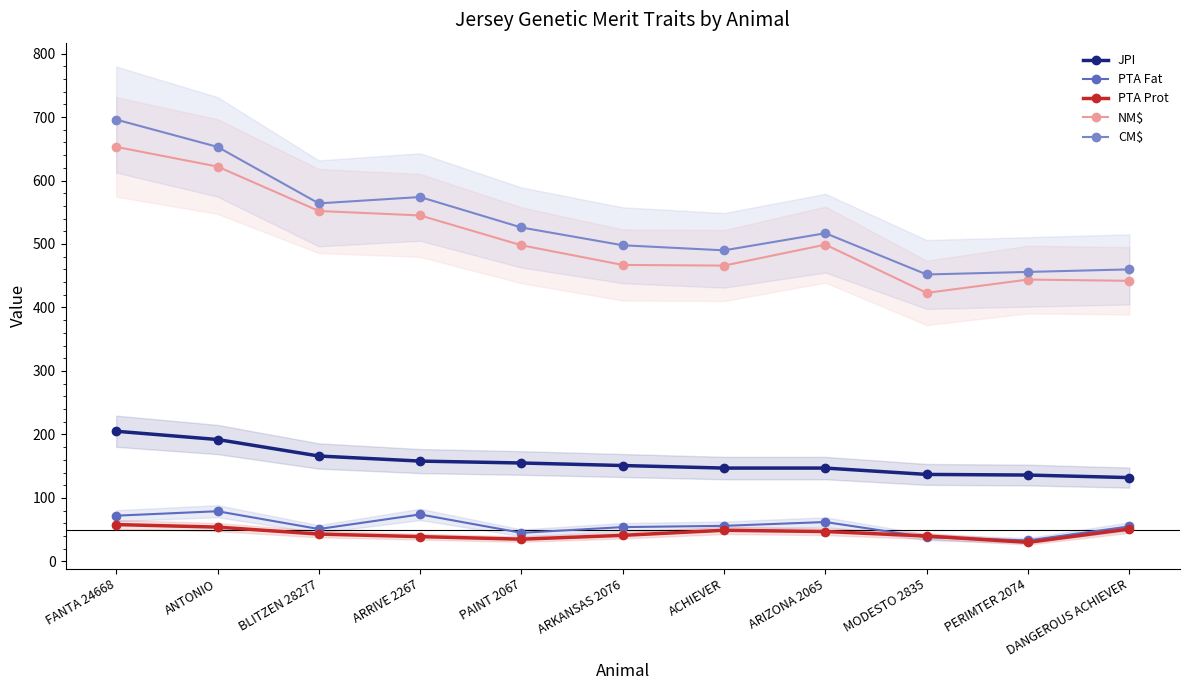

Read the CM$ value at ACHIEVER, to the nearest 50.

500